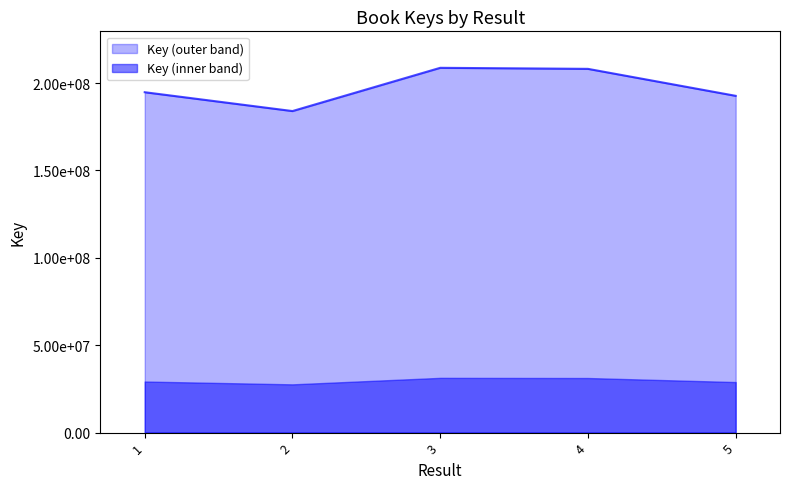

Which has a higher value, 2 or 1?

1